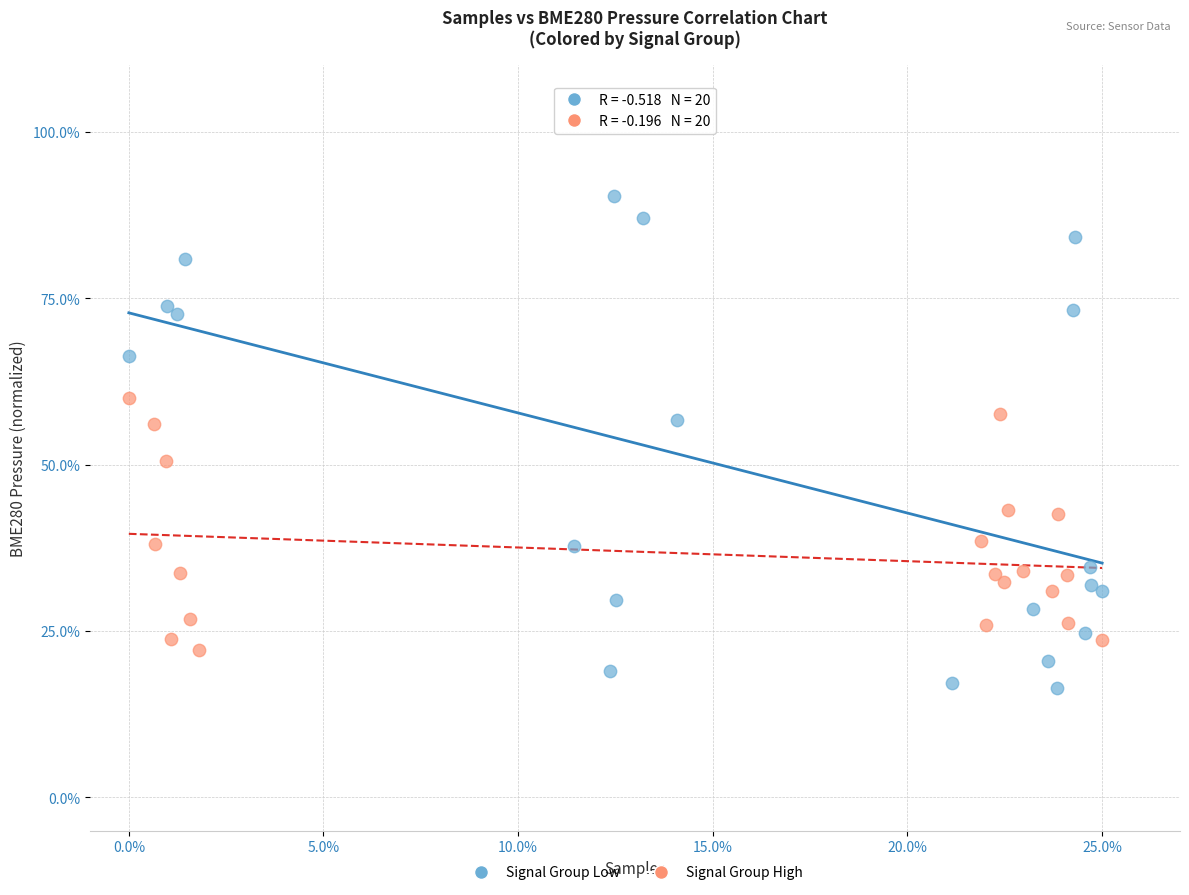

What are all the series names shown in the legend?

Signal Group Low, Signal Group High